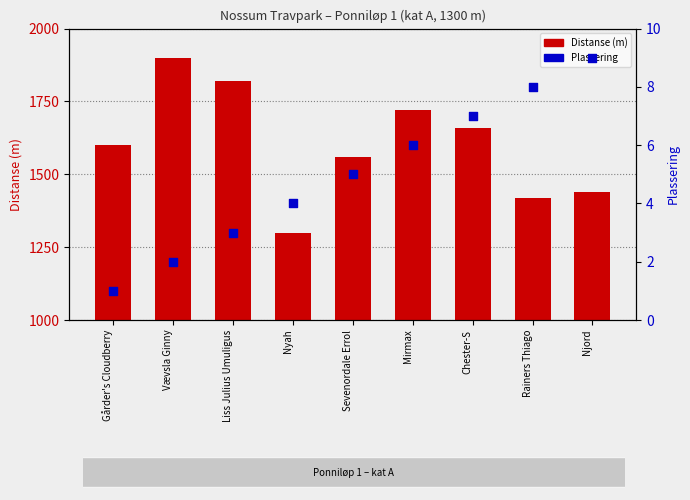

Which series reaches the maximum Y coordinate?

Distanse